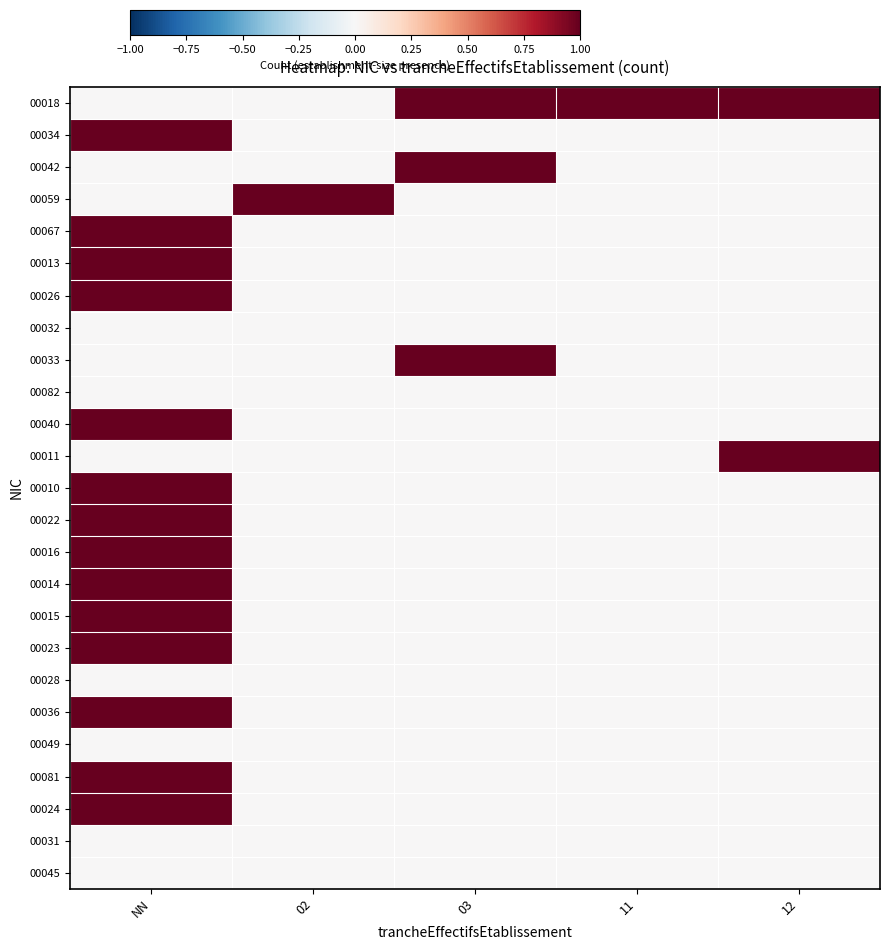

What is the total value across all series at 11?

1